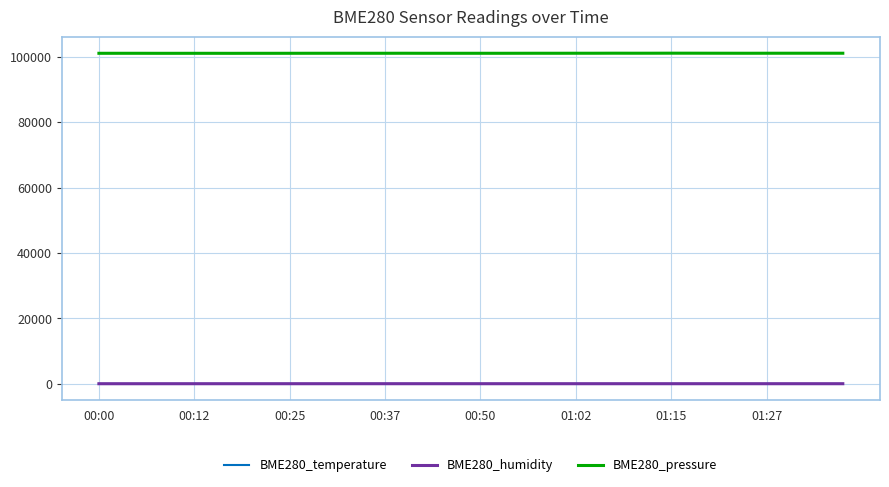

True or false: BME280_pressure and BME280_temperature cross at least once.

False